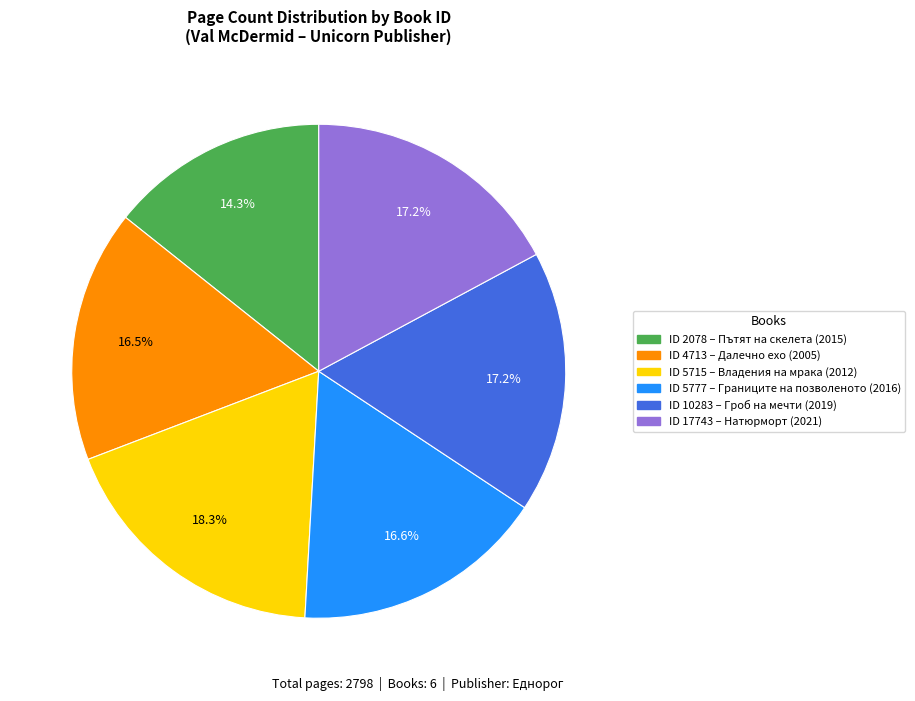

Does any single category account for the majority?

No